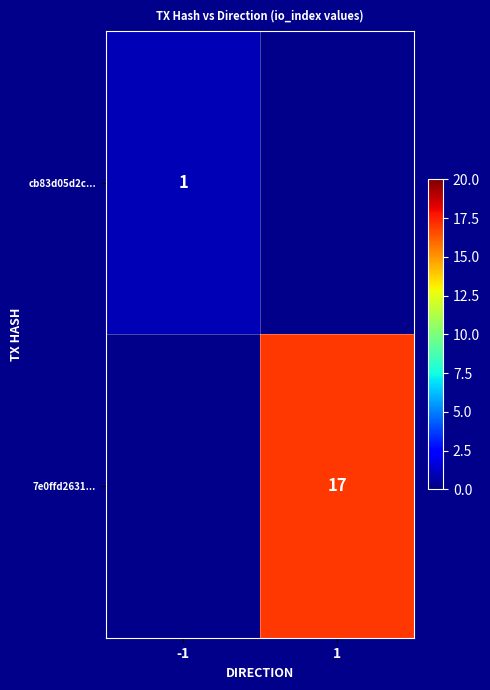

Is it true that 7e0ffd2631... equals 8 at 1?

False